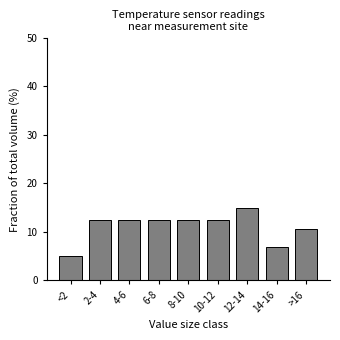

Reading right to left, what are all the values shown in this chart?

10.6	6.9	15.0	12.5	12.5	12.5	12.5	12.5	5.0